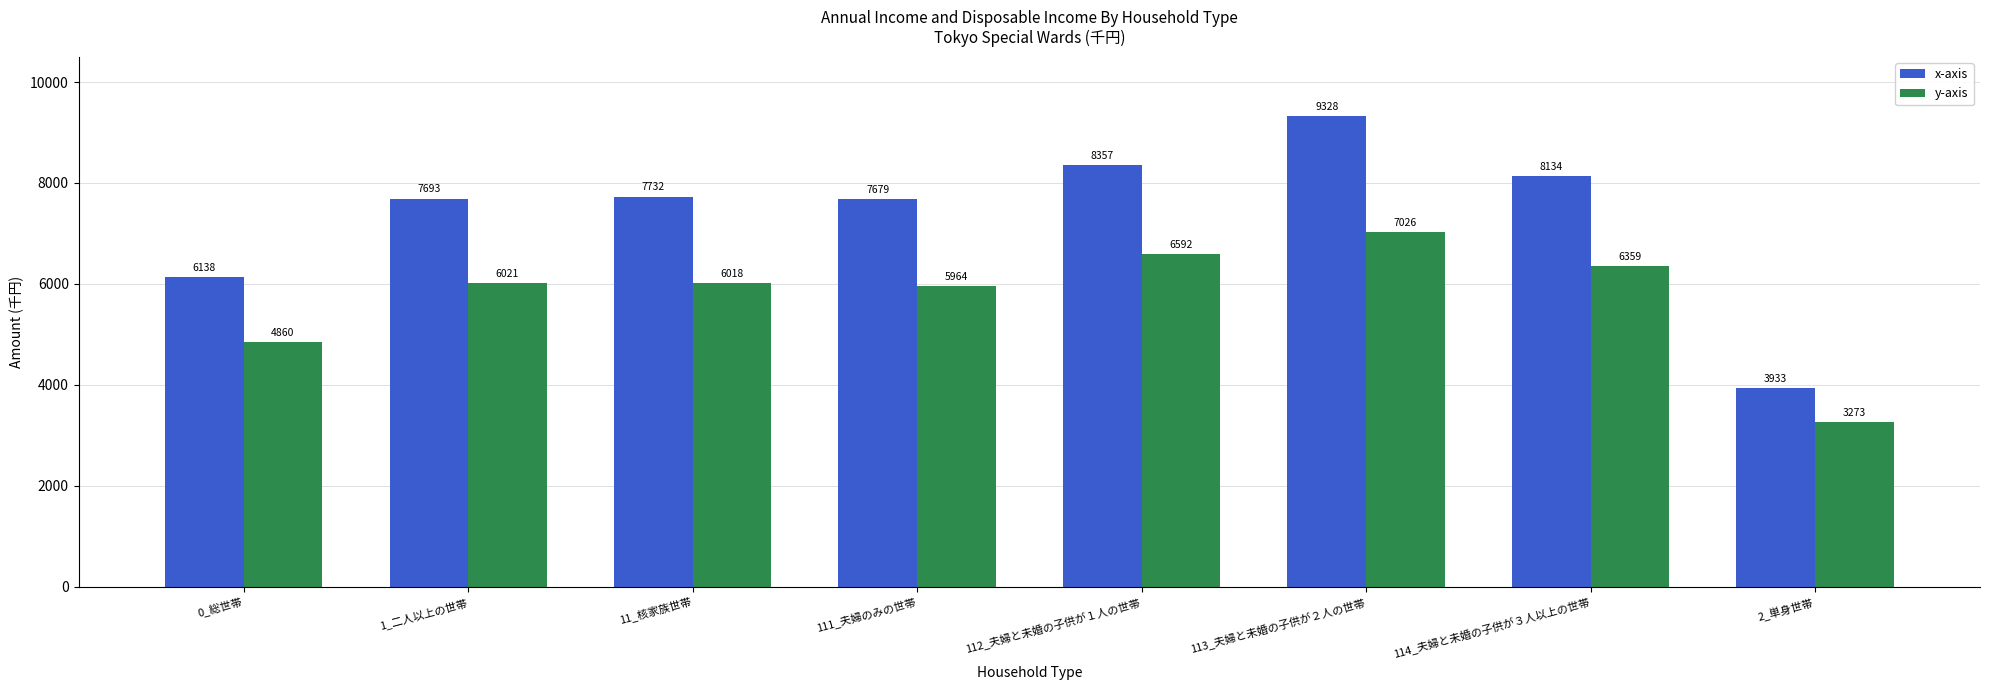

How many series are shown in this chart?

2